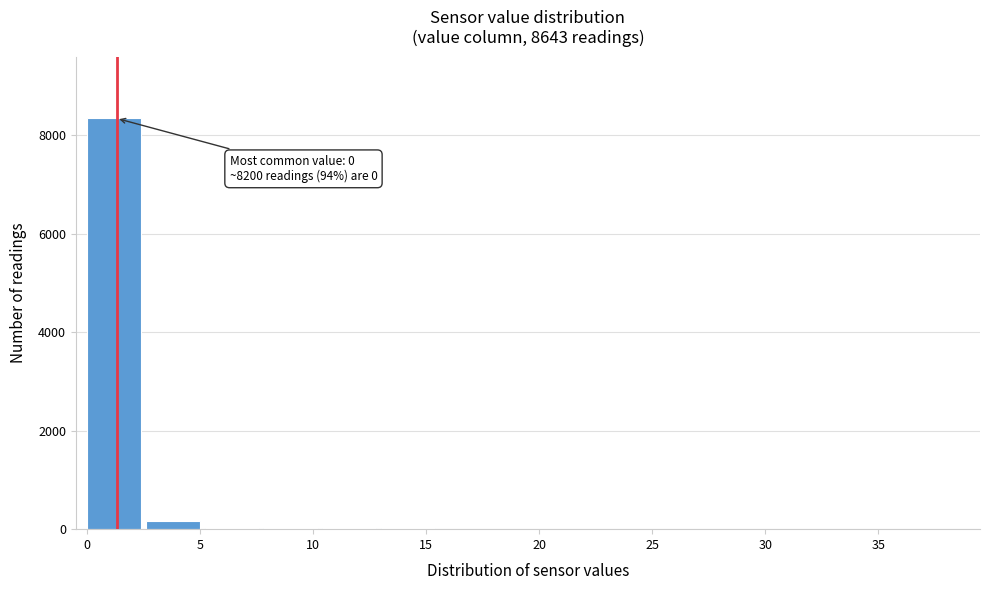

Over which range of the x-axis is the bar tallest?

0.0 to 2.6